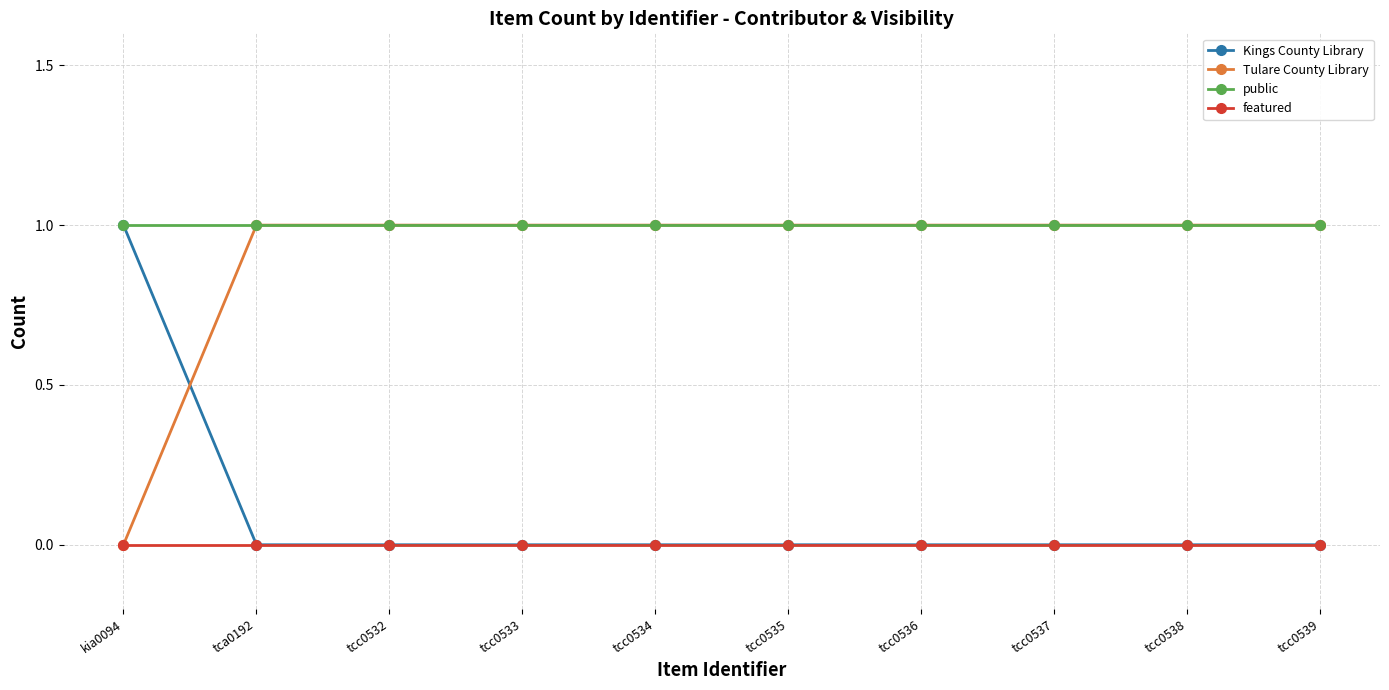

What is the greatest value displayed?

1